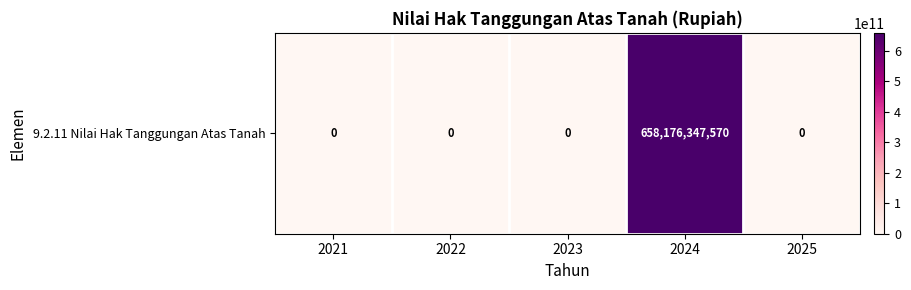

Rank the categories by value from highest to lowest.

2024, 2021, 2022, 2023, 2025